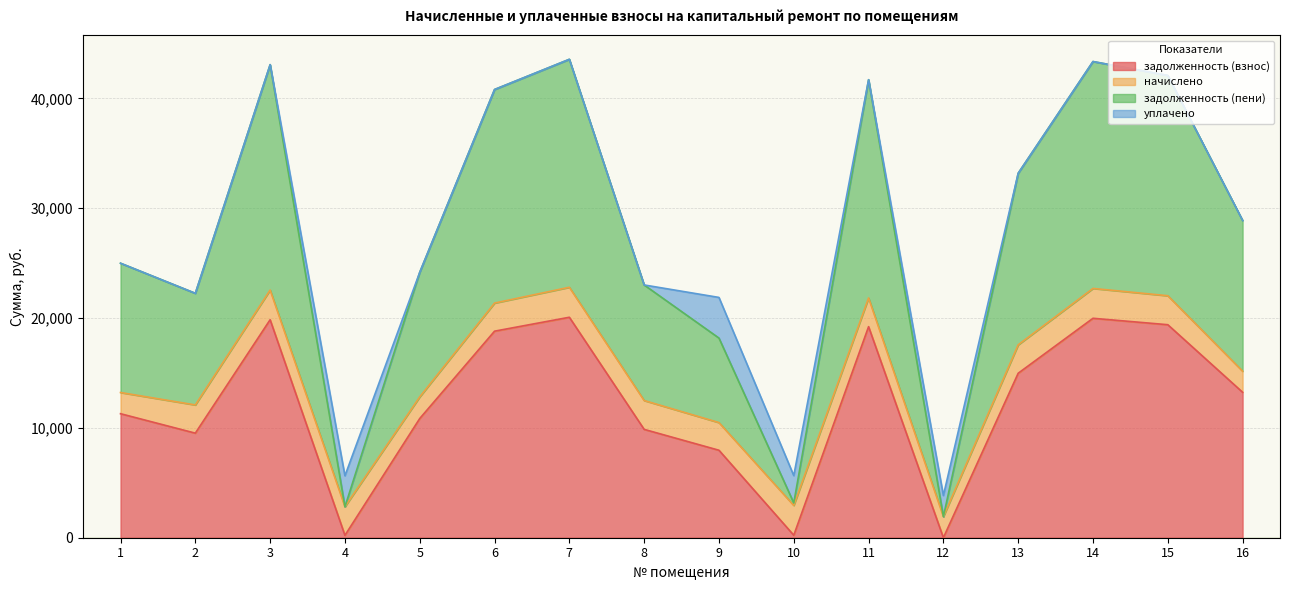

Between 4 and 9, which is larger?

9